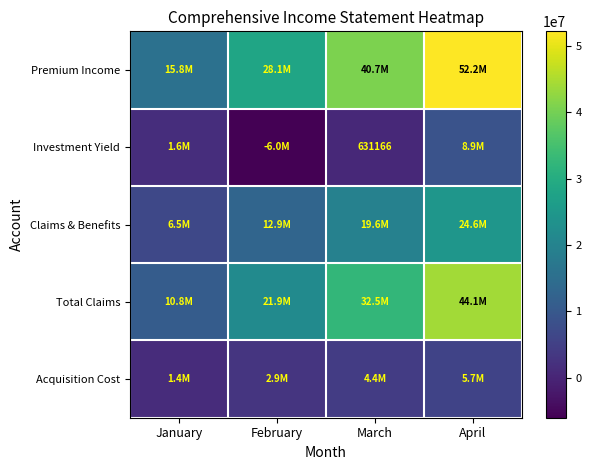

The value of Investment Yield at March is 290644.6. True or false?

False